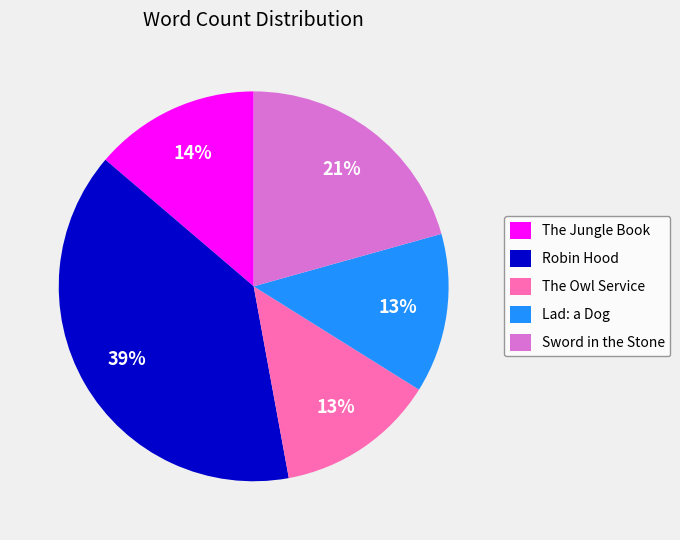

The Lad: a Dog slice represents 13% of the pie. True or false?

True